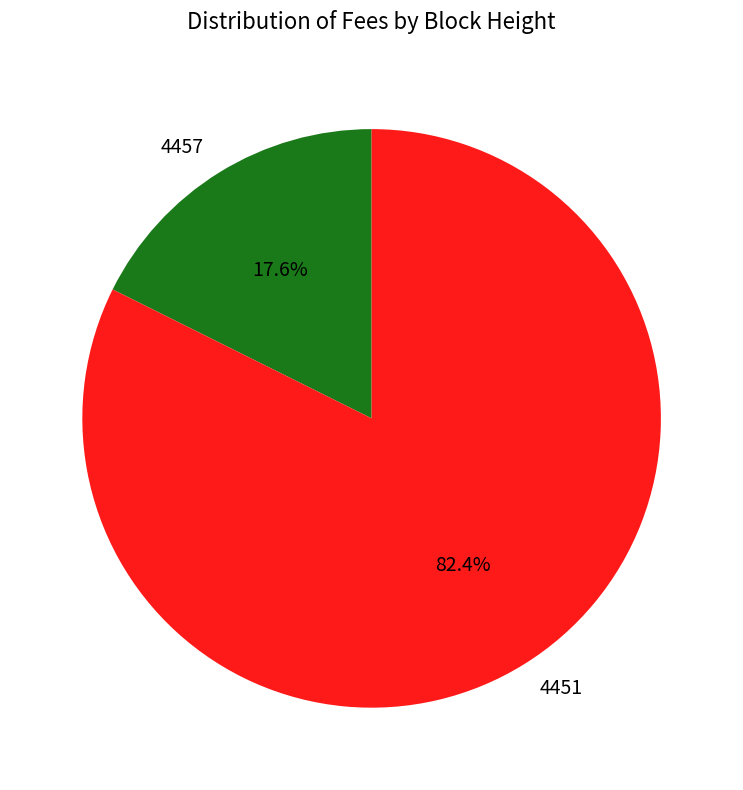

To the nearest percent, what is the difference between the largest and smallest slice percentages?

65%